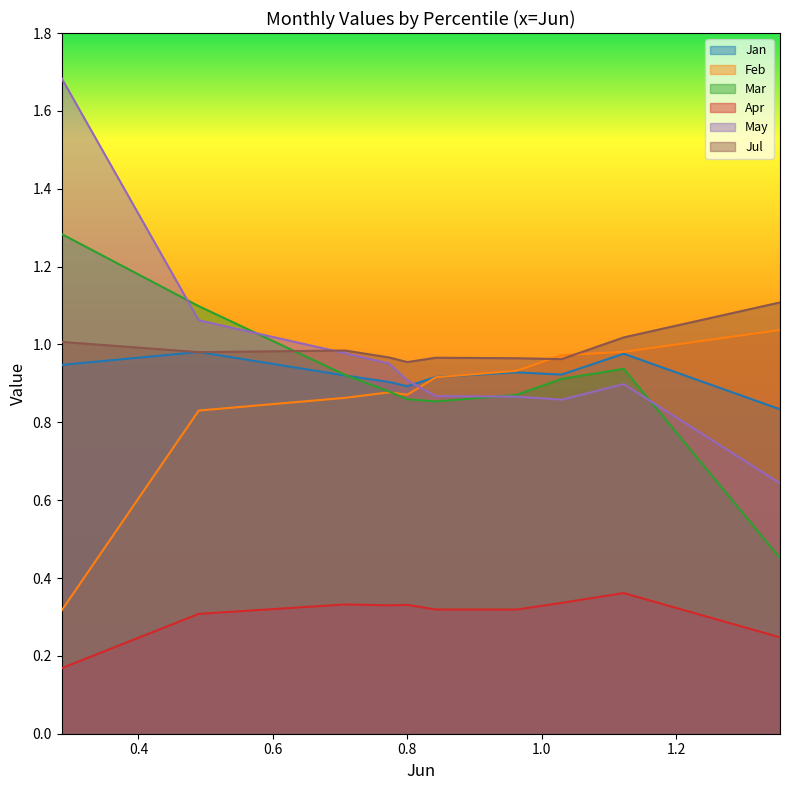

What is the greatest value displayed?

1.7